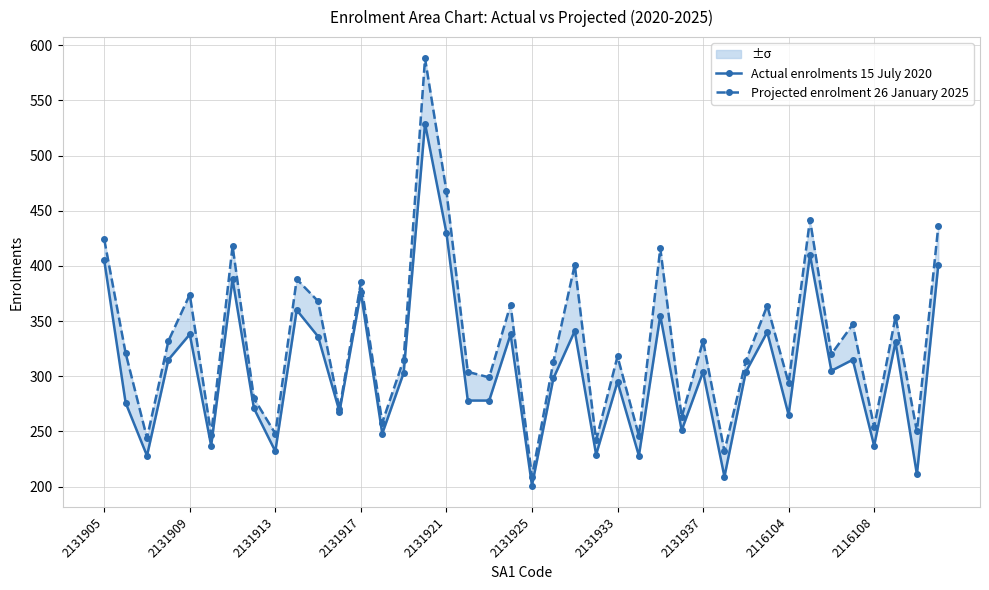

What is the difference between the second highest and second lowest values in the Projected enrolment 26 January 2025 series?

236